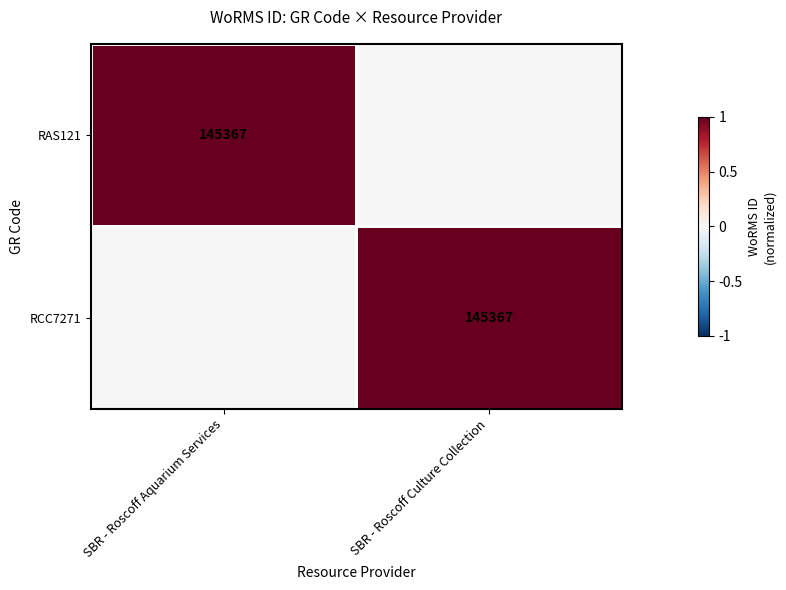

True or false: RAS121 has a value of 145367 at SBR - Roscoff Aquarium Services.

True